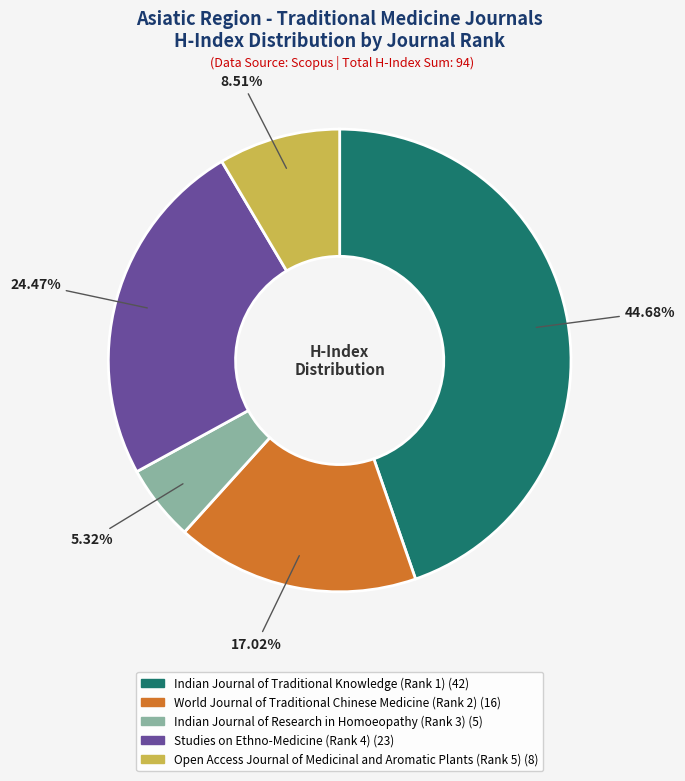

Approximately how many times larger is the value at Indian Journal of Research in Homoeopathy (Rank 3) compared to Indian Journal of Traditional Knowledge (Rank 1)?

0.1